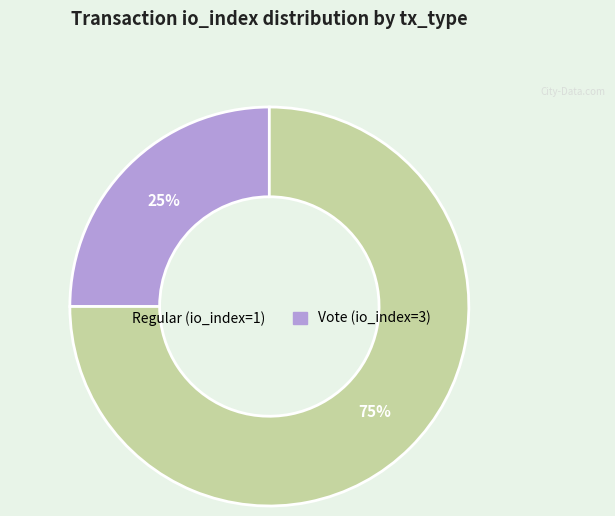

The Vote (io_index=3) slice represents 75% of the pie. True or false?

True